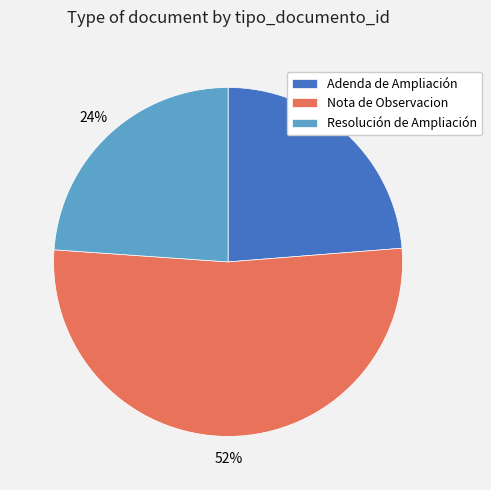

Does Nota de Observacion account for over 50% of the chart?

Yes